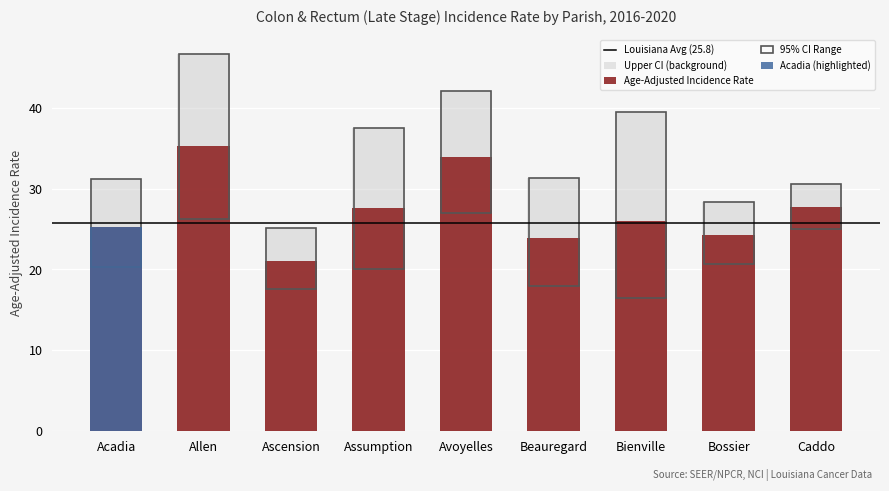

How many groups of bars are there?

9